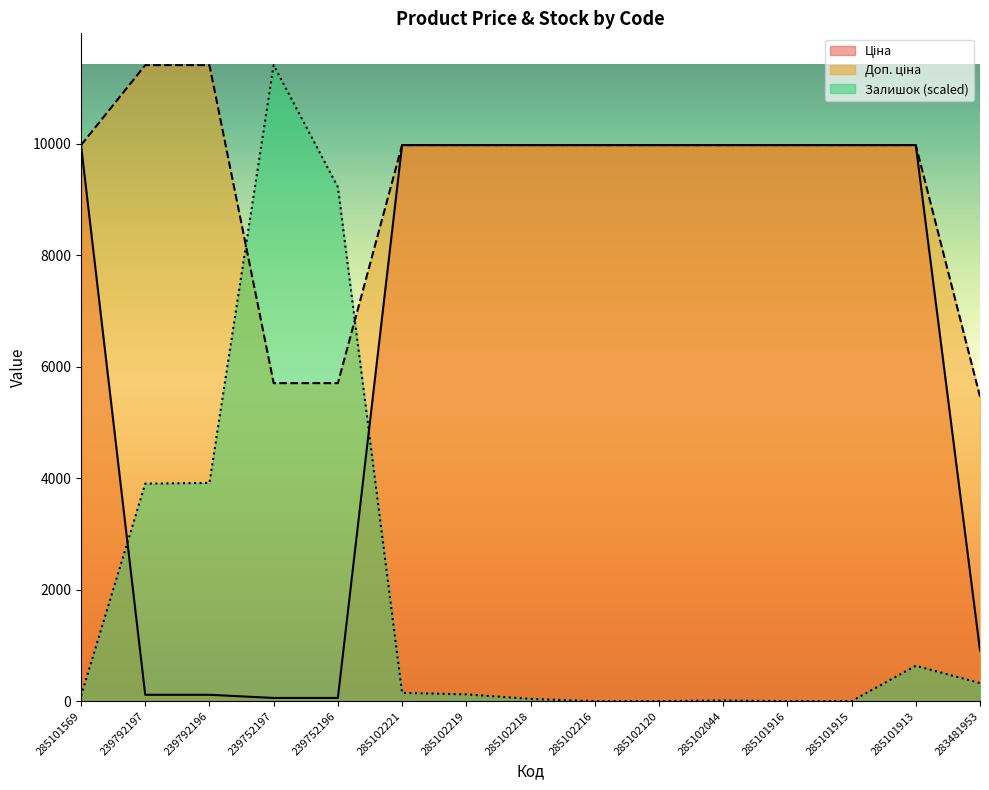

Rank the series by their average value, from lowest to highest.

Залишок, Ціна, Доп. ціна